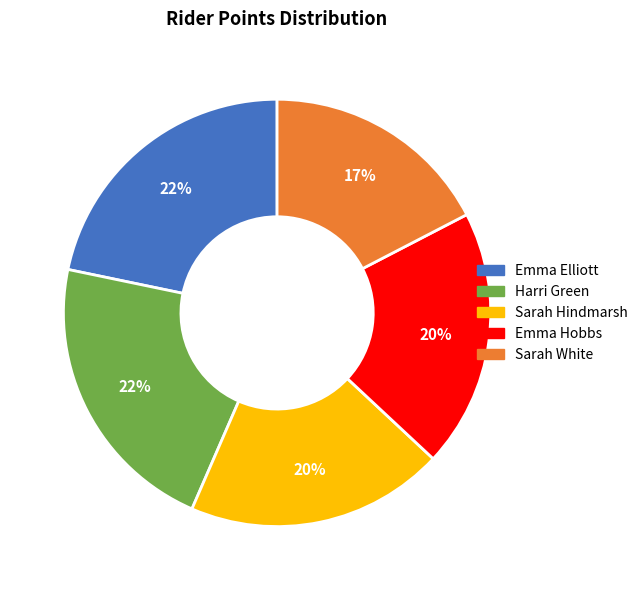

To the nearest percent, what is the combined percentage of Emma Elliott and Sarah White?

39%